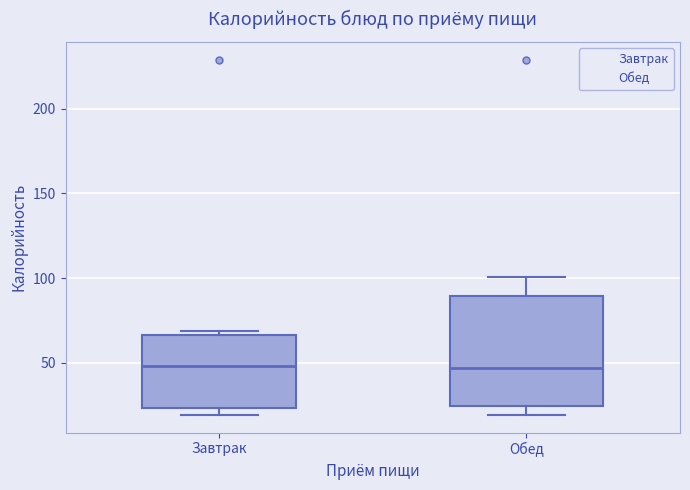

Reading left to right, read every box against the y-axis: the position of its median line, the range the box covers, and the ends of its whiskers. The values are not printed on the chart, so give them approximately, as read against the axis.

Завтрак: median 50, box 25 to 65, whiskers 20 to 70
Обед: median 45, box 25 to 90, whiskers 20 to 100